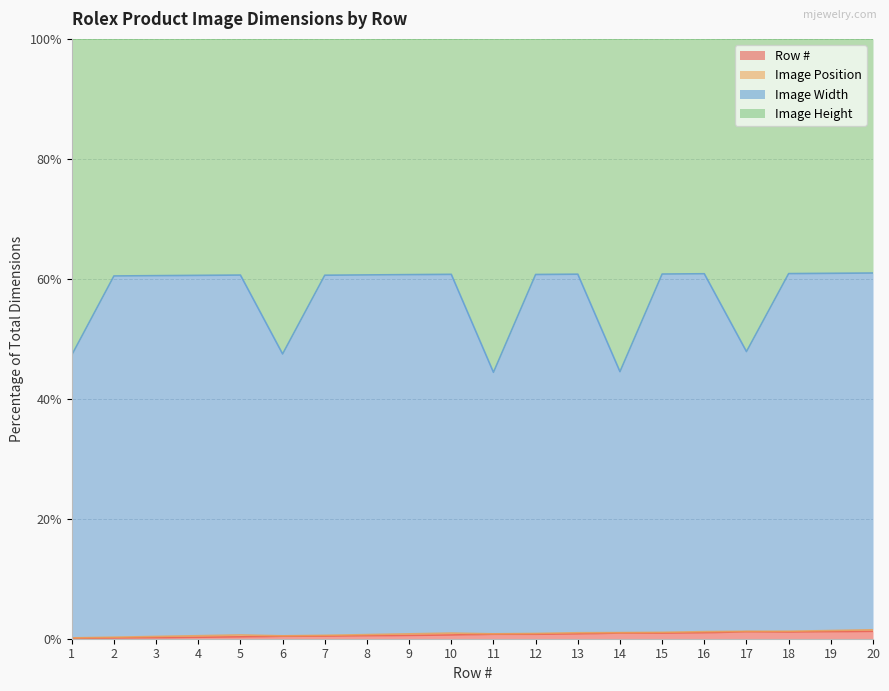

True or false: Row # and Image Width intersect in this chart.

False